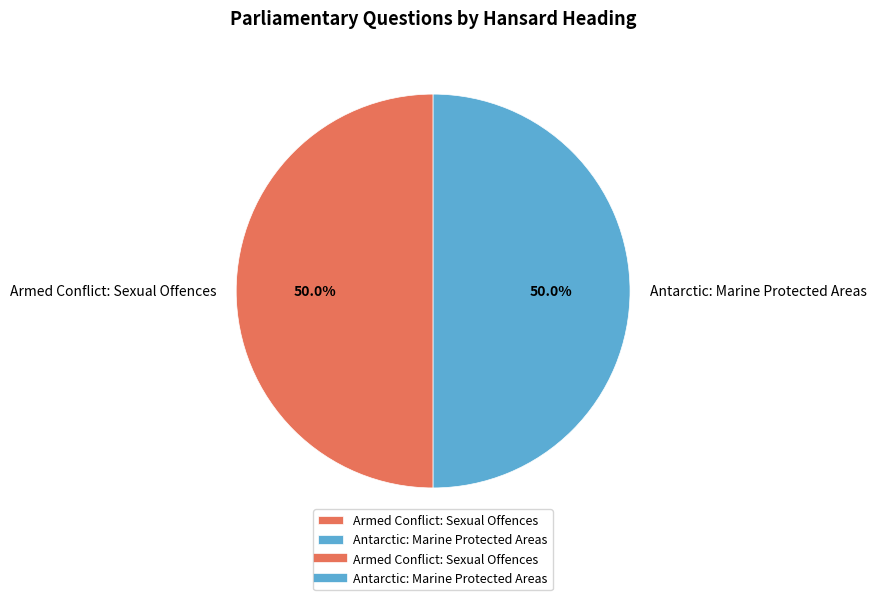

How many segments does this pie chart have?

2